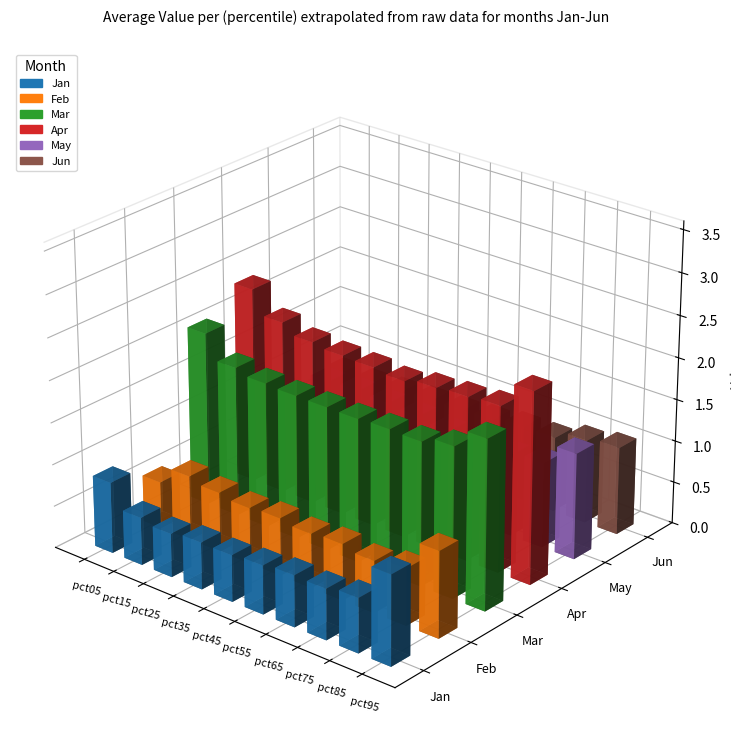

Does the chart contain stacked bars?

No